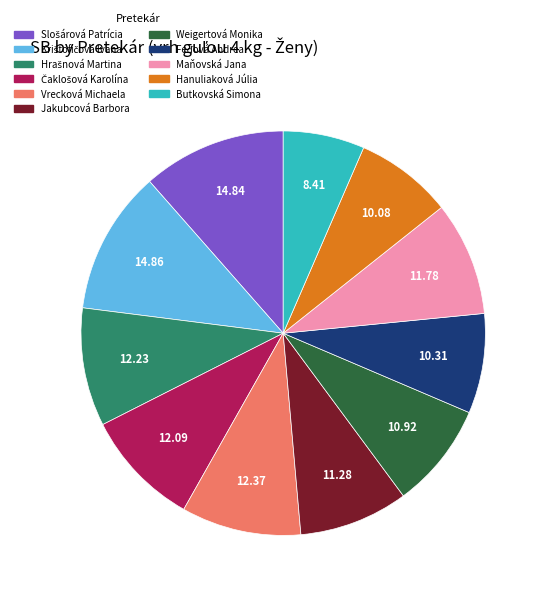

Does any single category account for the majority?

No